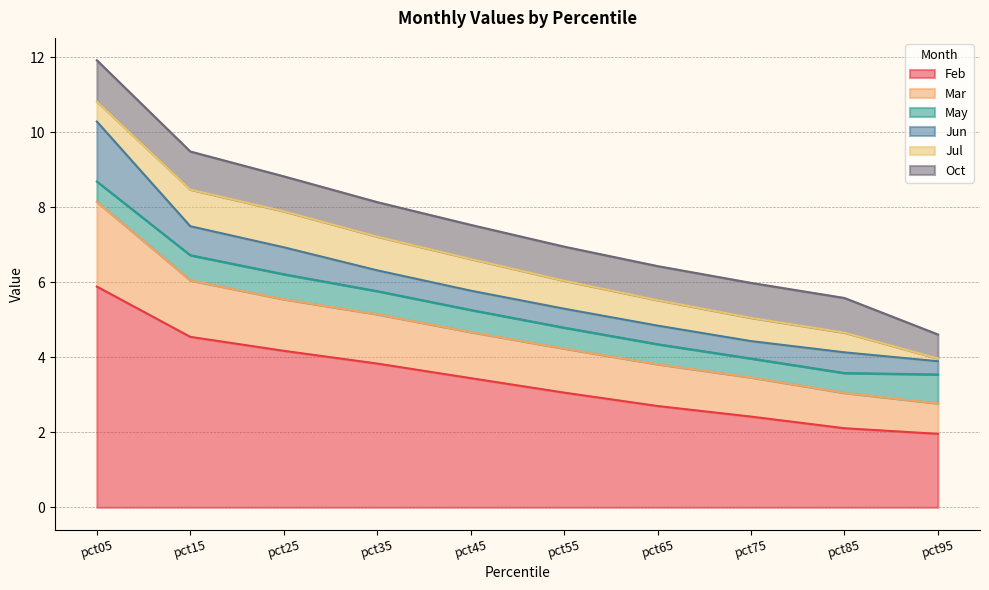

Reading left to right, transcribe all the data shown in this chart.

Feb: 5.9	4.5	4.2	3.8	3.4	3.1	2.7	2.4	2.1	2.0
Mar: 2.3	1.5	1.4	1.3	1.2	1.2	1.1	1.0	0.9	0.8
May: 0.5	0.7	0.7	0.6	0.6	0.6	0.5	0.5	0.5	0.8
Jun: 1.6	0.8	0.7	0.6	0.5	0.5	0.5	0.5	0.6	0.4
Jul: 0.5	1.0	1.0	0.9	0.8	0.7	0.7	0.6	0.5	0.1
Oct: 1.1	1.0	0.9	0.9	0.9	0.9	0.9	0.9	0.9	0.6